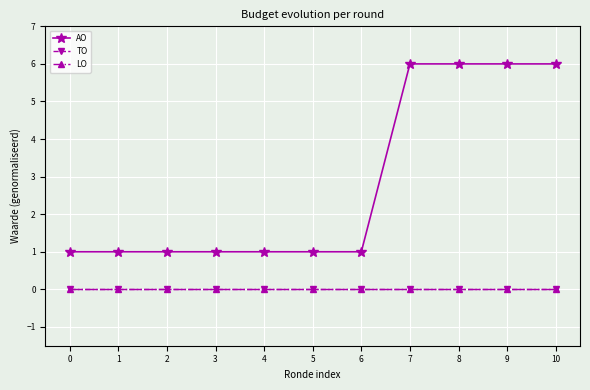

Is this an area chart (filled region under the line)?

No